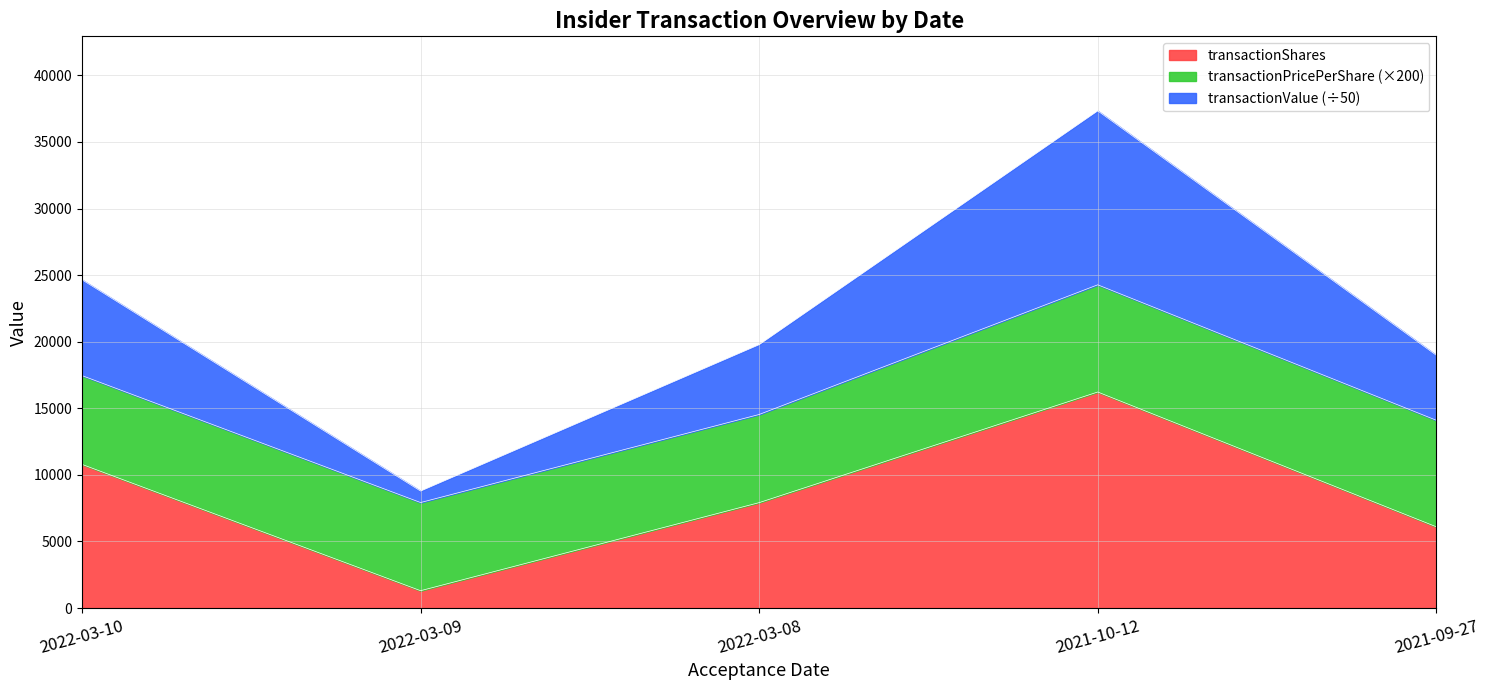

Which series changed the most between 2022-03-10 and 2022-03-09?

transactionValue